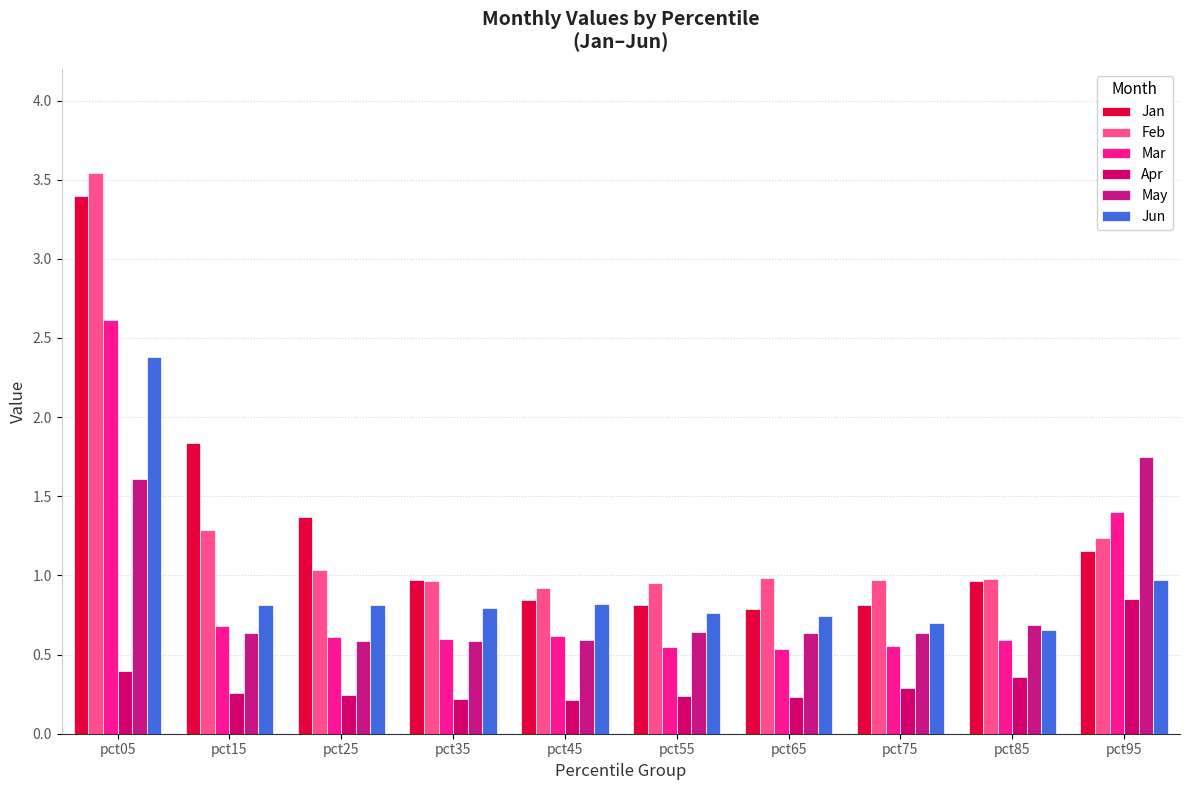

The value of Jan at pct25 is 1.4. True or false?

True